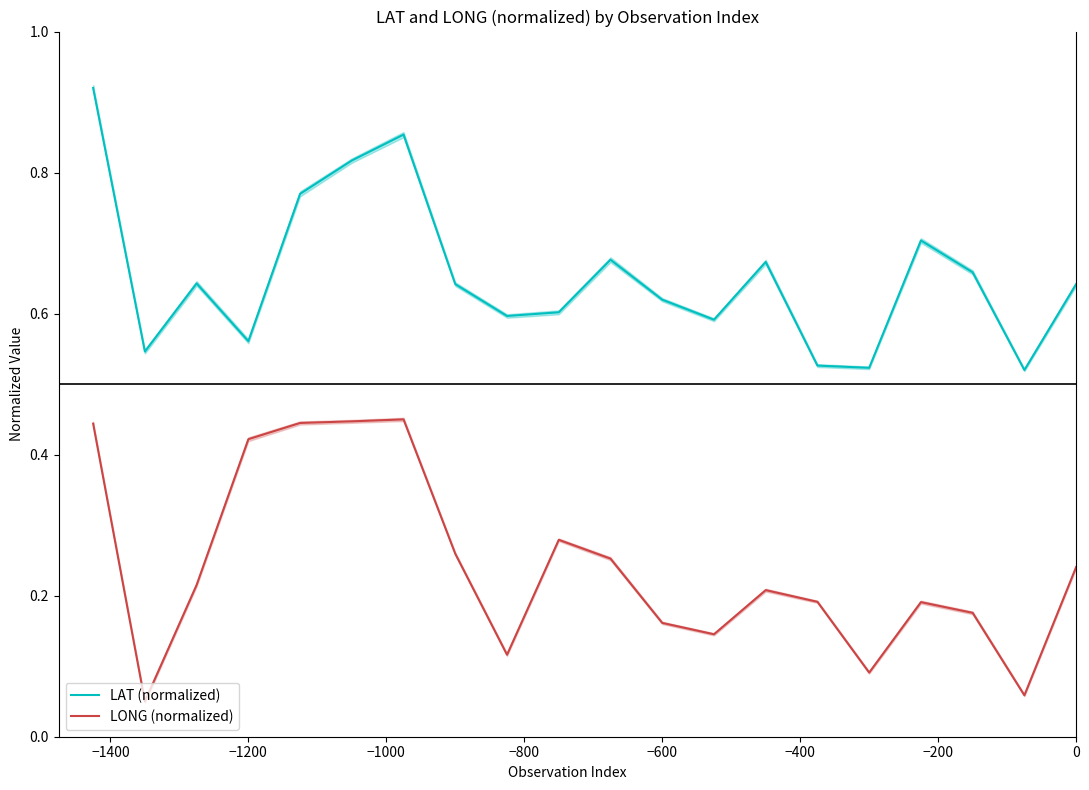

In LONG (normalized), how many points are lower than both neighbors (excluding endpoints)?

5